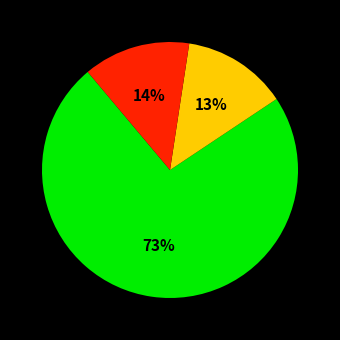

Is there a majority slice in this chart?

Yes